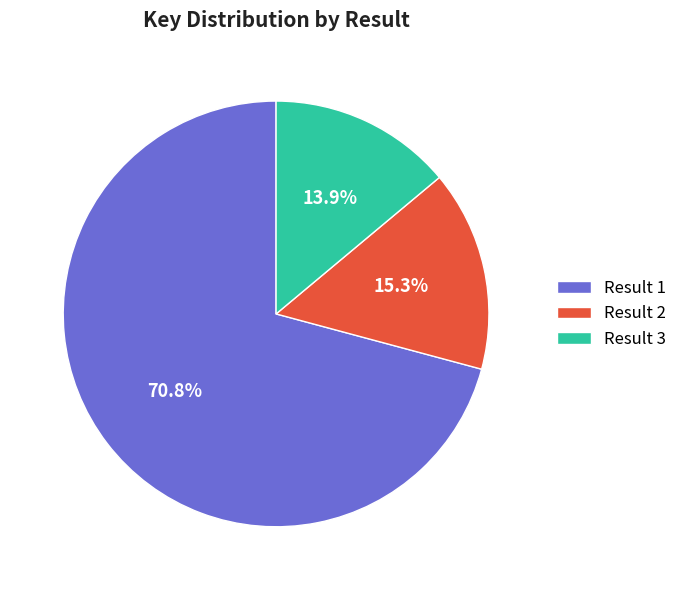

Between Result 1 and Result 3, which is larger?

Result 1